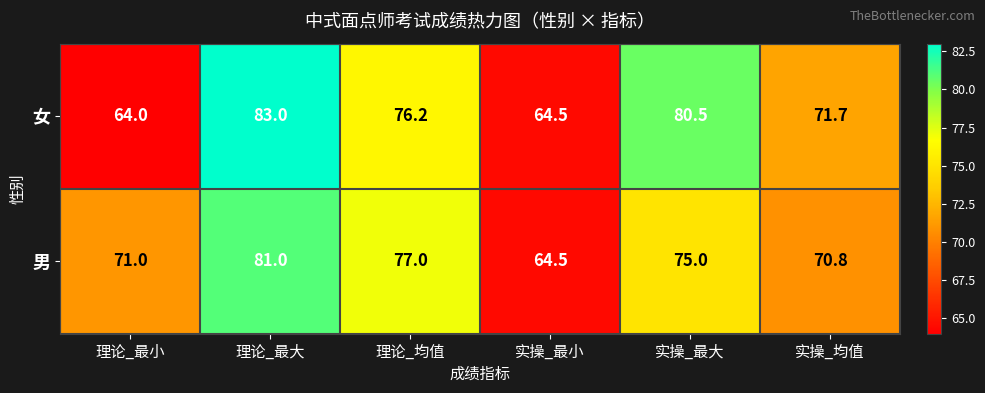

How many distinct data groups are displayed?

2